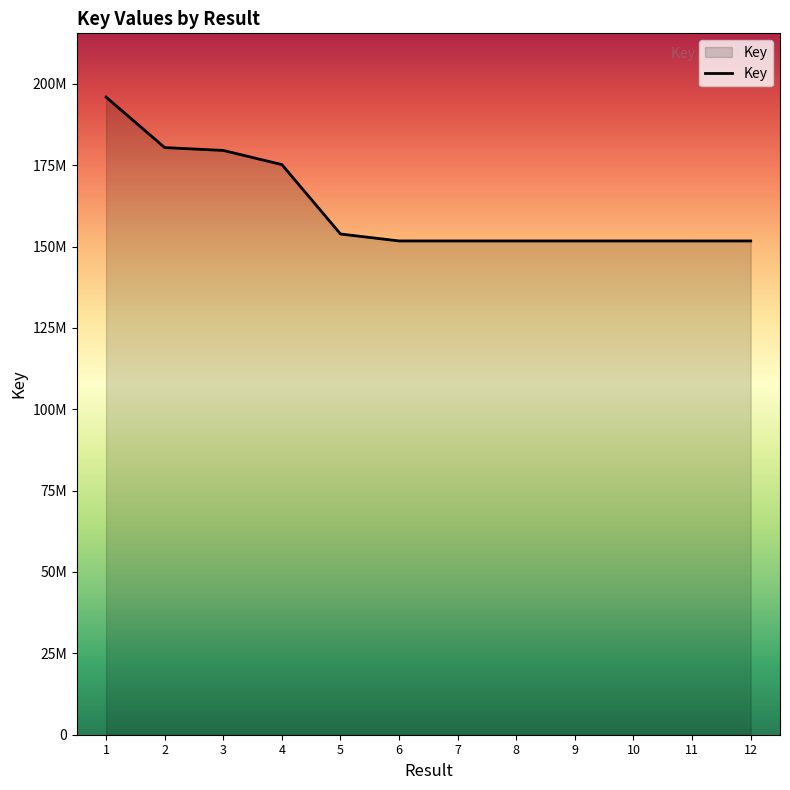

At which category does the data reach its first local peak?

8